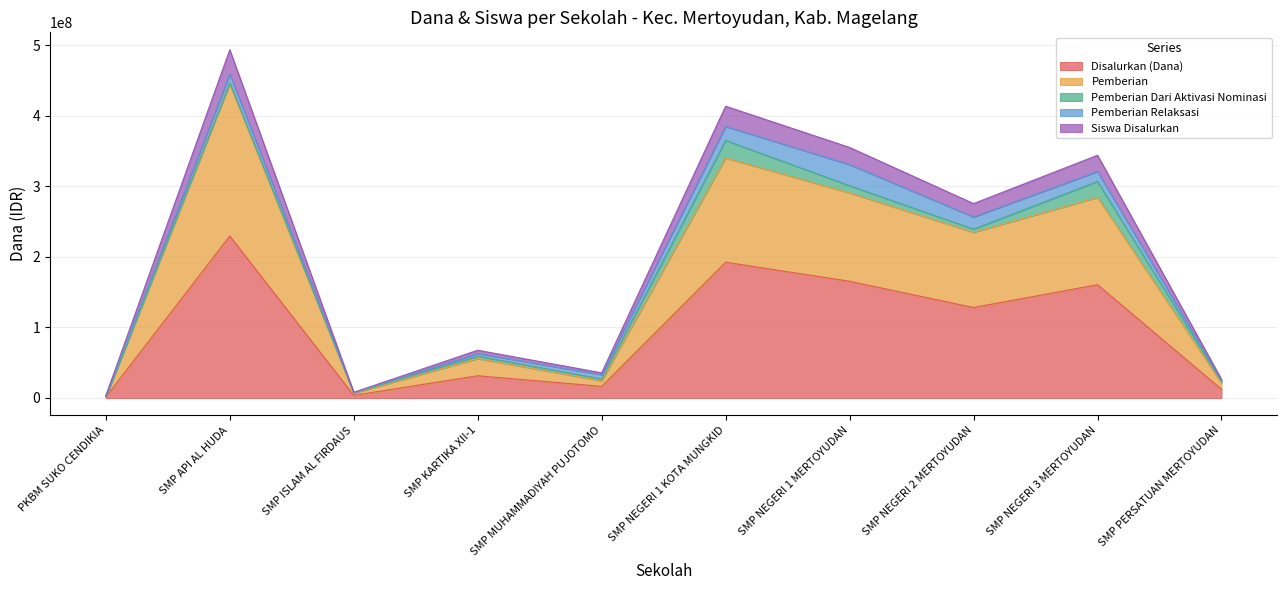

At which category is the sum across all series the highest?

SMP API AL HUDA